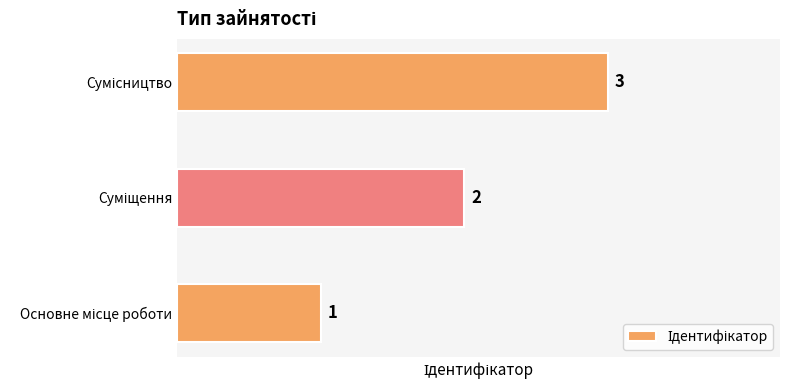

Count the values in the range 1 to 3.

3